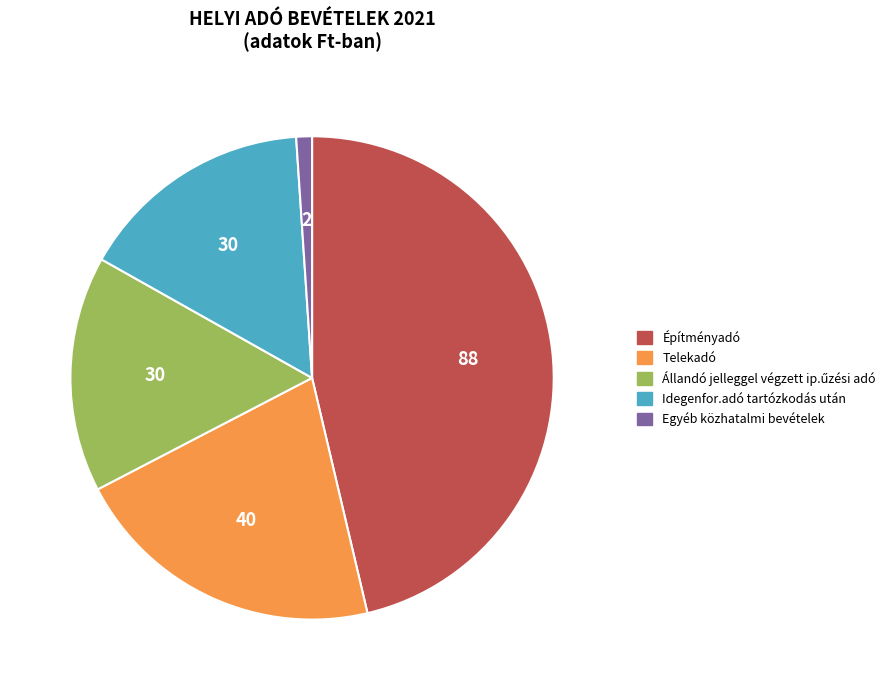

How many slices are in this pie chart?

5